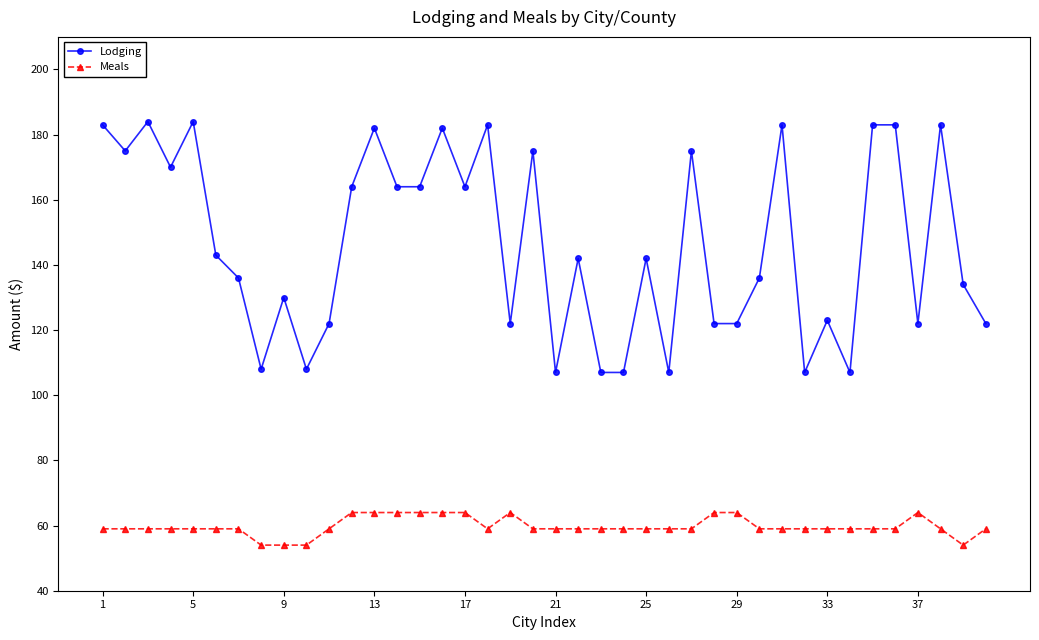

List the series in order of their overall mean, lowest first.

Meals, Lodging